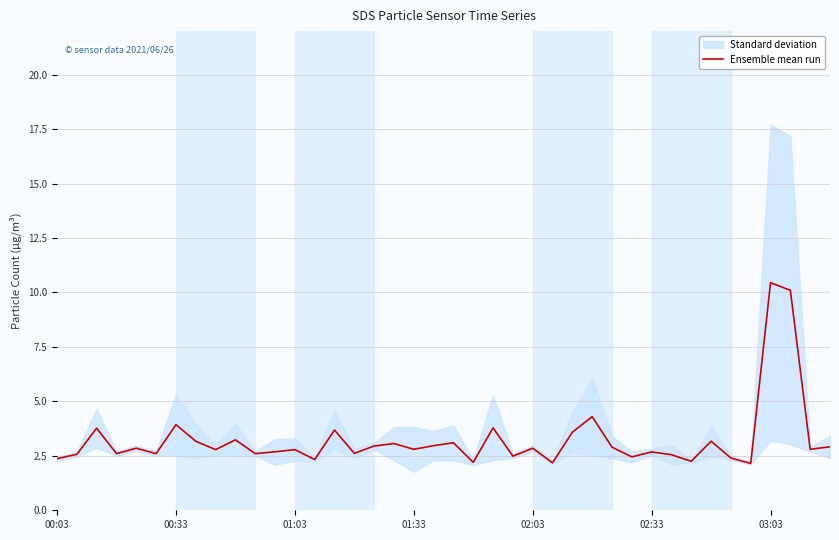

At which label is the value closest to 6?

27